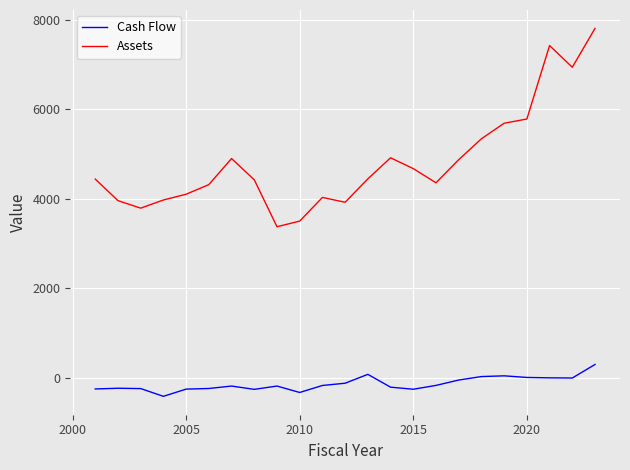

What is the average value of the Cash Flow series?

-136.0